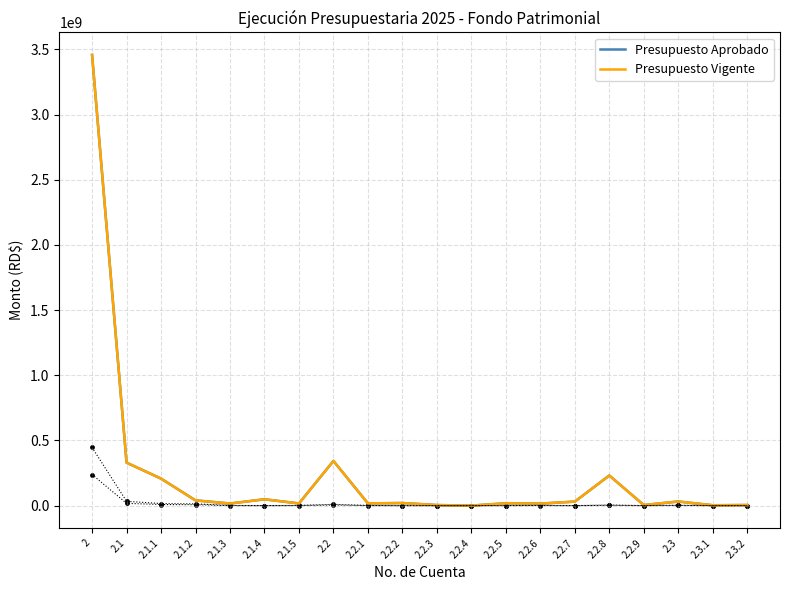

Which series has the largest total across all categories?

Presupuesto Aprobado